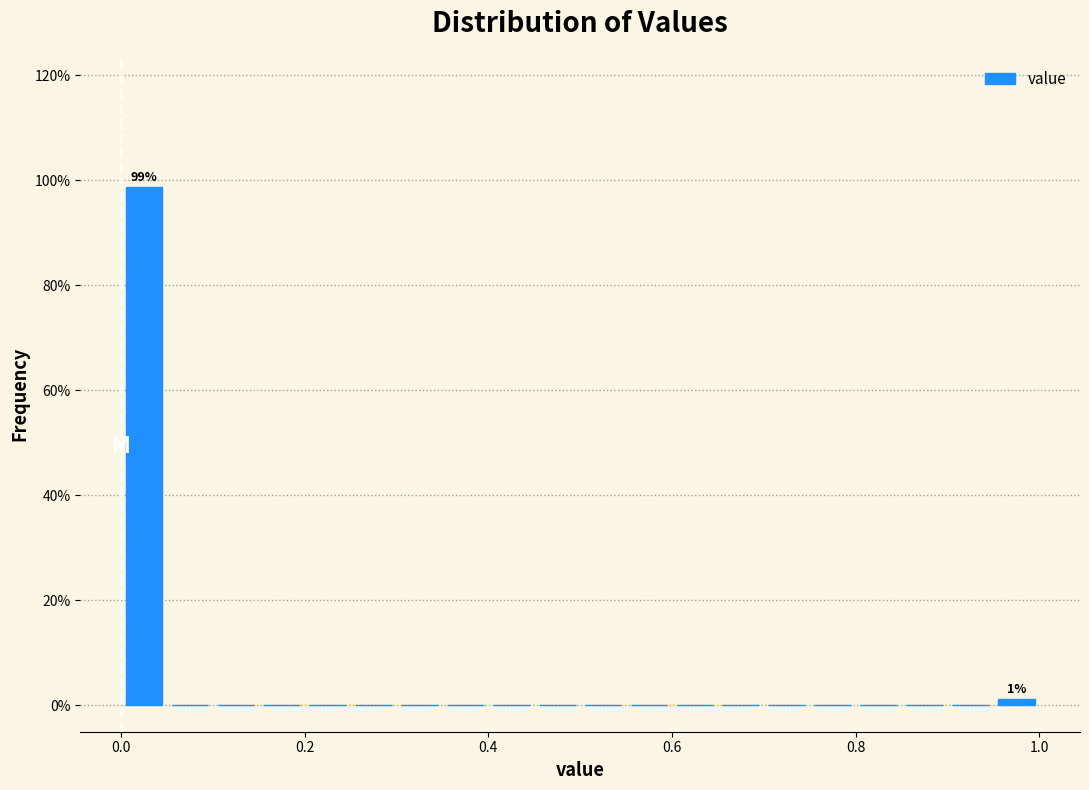

Around what value on the x-axis is the tallest bar? Give the approximate position of its centre, as read against the axis.

0.02